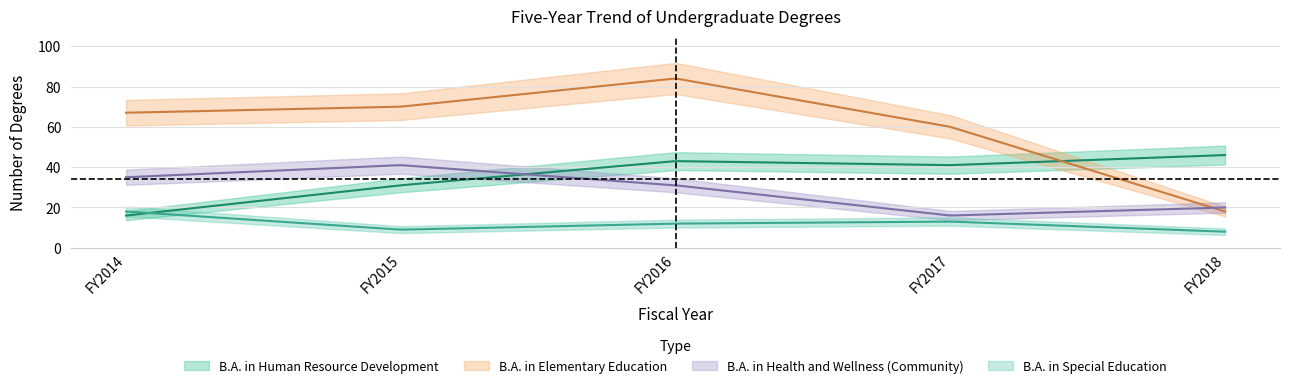

True or false: B.A. in Human Resource Development has a value of 52 at FY2015.

False